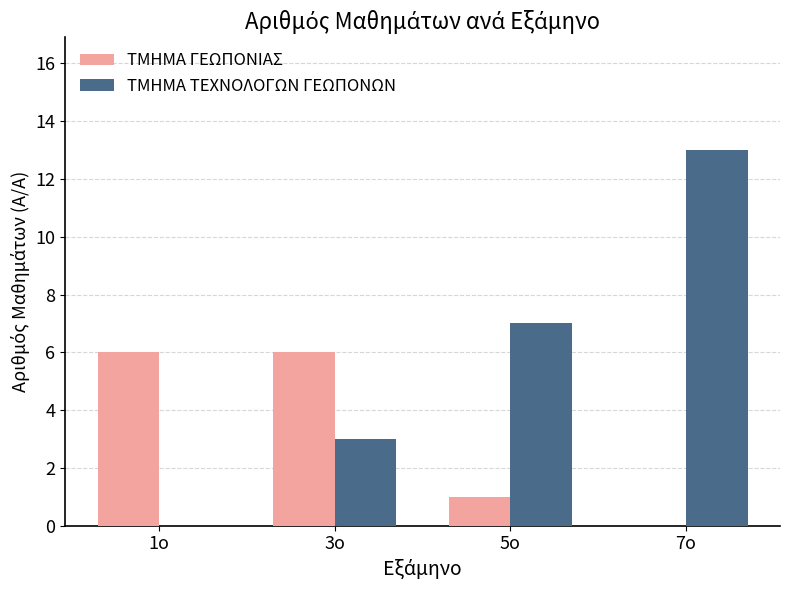

Which series has the largest total across all categories?

ΤΜΗΜΑ ΤΕΧΝΟΛΟΓΩΝ ΓΕΩΠΟΝΩΝ